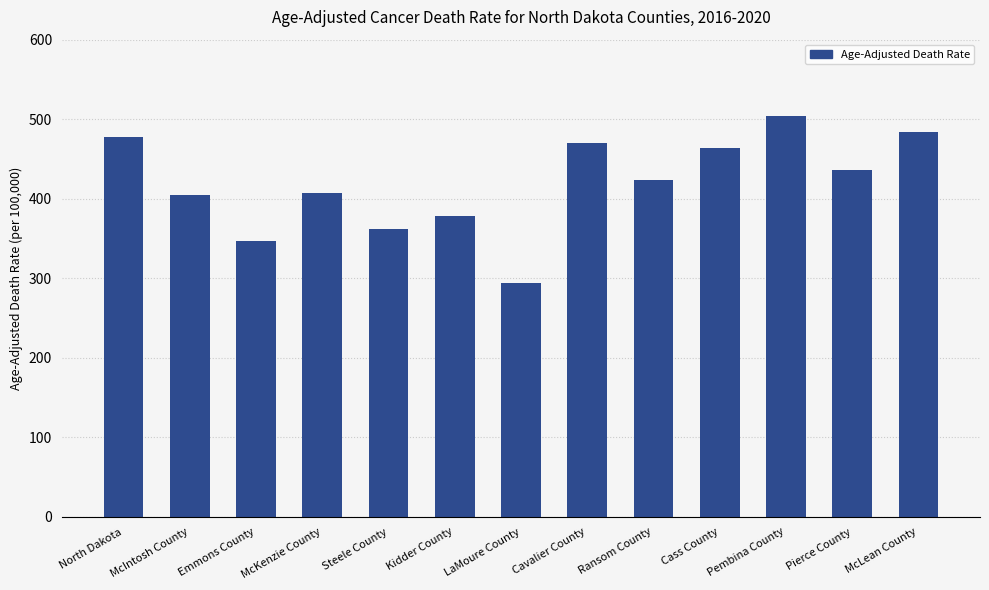

What is the smallest value displayed?

294.0